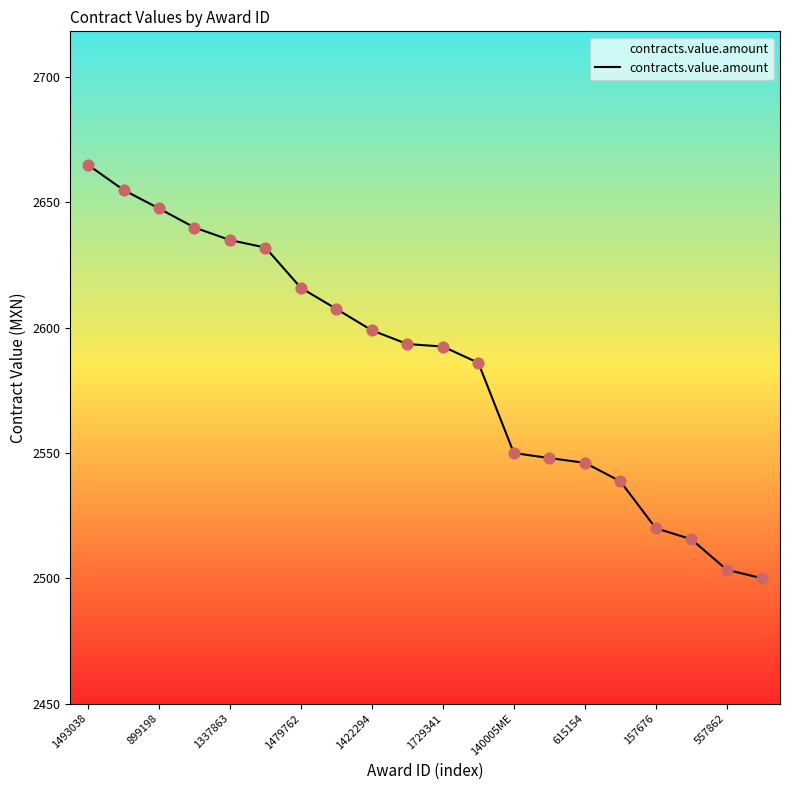

What is the difference between the maximum and minimum values?

165.0